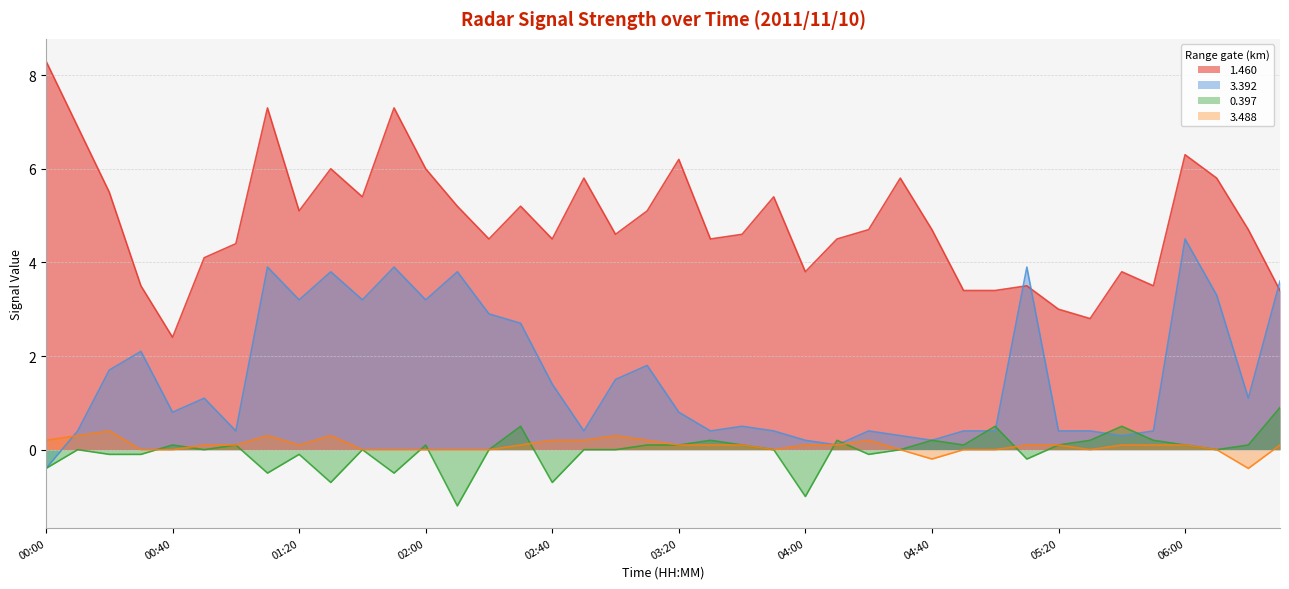

Is it true that 3.488 equals 0.3 at 03:10?

False